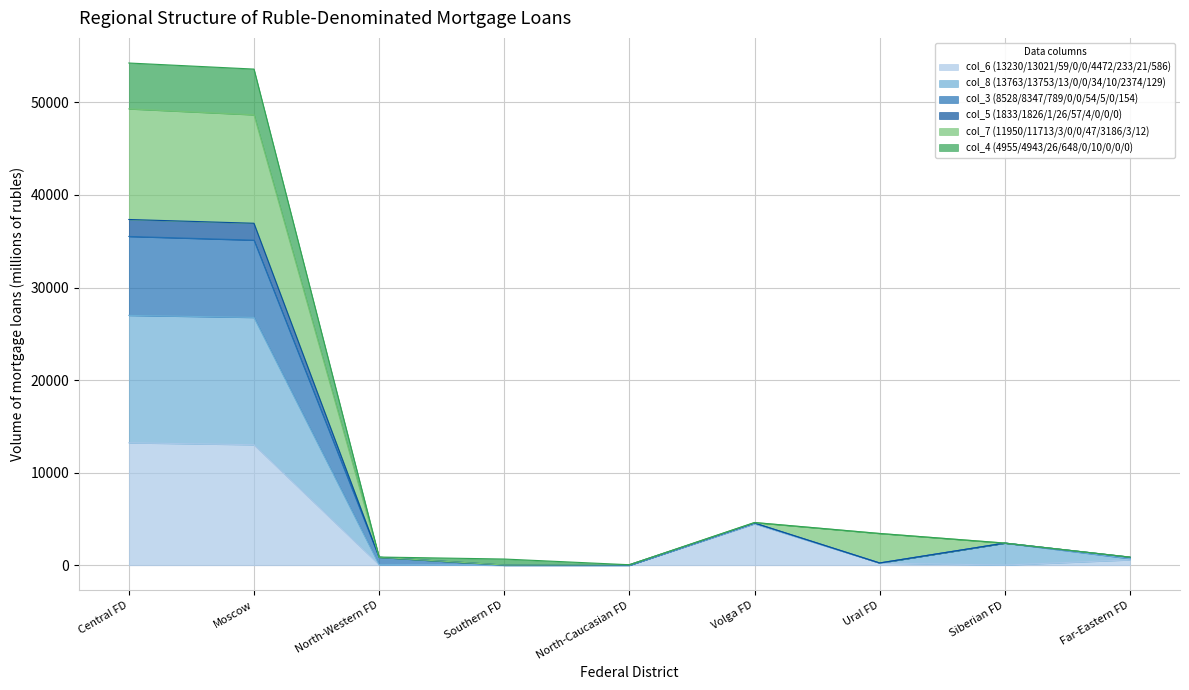

What are all the series names shown in the legend?

col_6 (13230/13021/59/0/0/4472/233/21/586), col_8 (13763/13753/13/0/0/34/10/2374/129), col_3 (8528/8347/789/0/0/54/5/0/154), col_5 (1833/1826/1/26/57/4/0/0/0), col_7 (11950/11713/3/0/0/47/3186/3/12), col_4 (4955/4943/26/648/0/10/0/0/0)